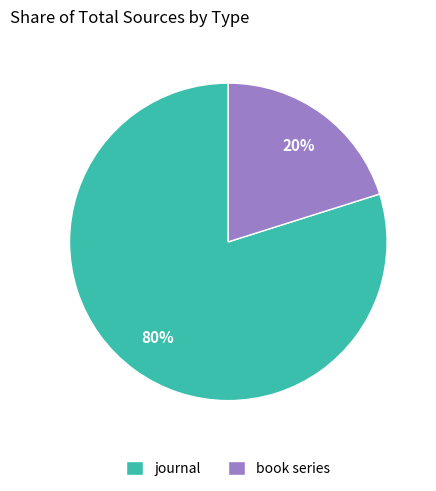

What is the ratio of the value at journal to the value at book series?

4.0